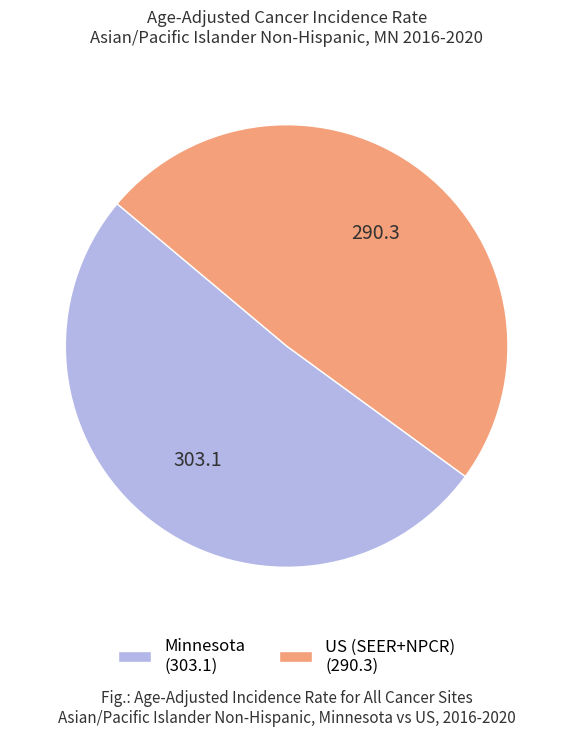

Rank the categories by value from highest to lowest.

Minnesota, US (SEER+NPCR)